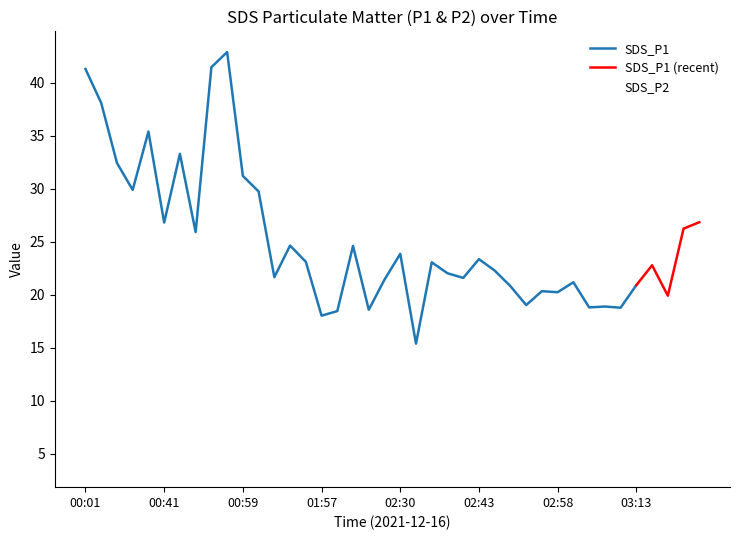

What is the label of the 29th point from the right?

01:05